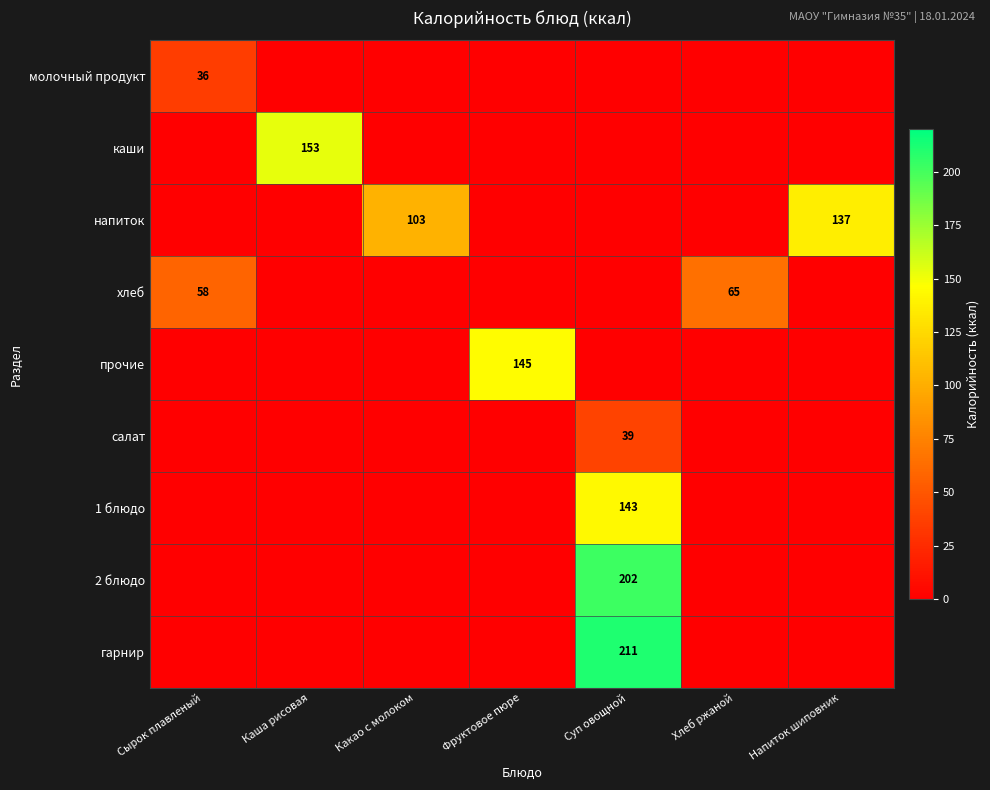

What is the sum of the напиток values at Напиток шиповник and Какао с молоком?

240